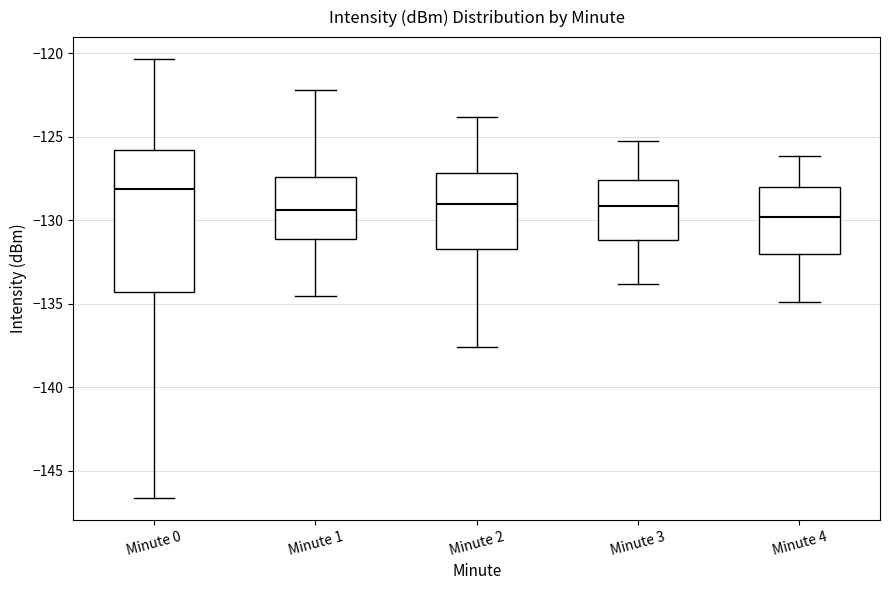

Comparing the boxes themselves (not the whiskers), which one is the tallest?

Minute 0